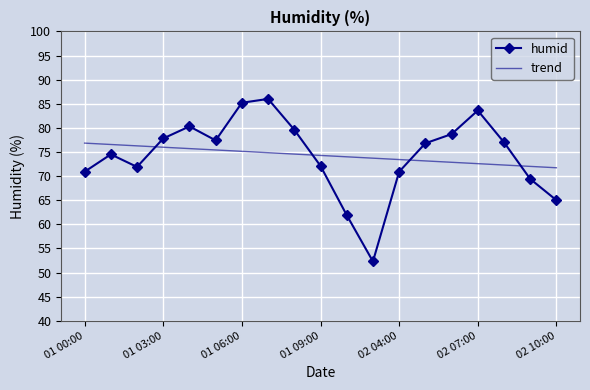

How many times do trend and humid cross each other?

4